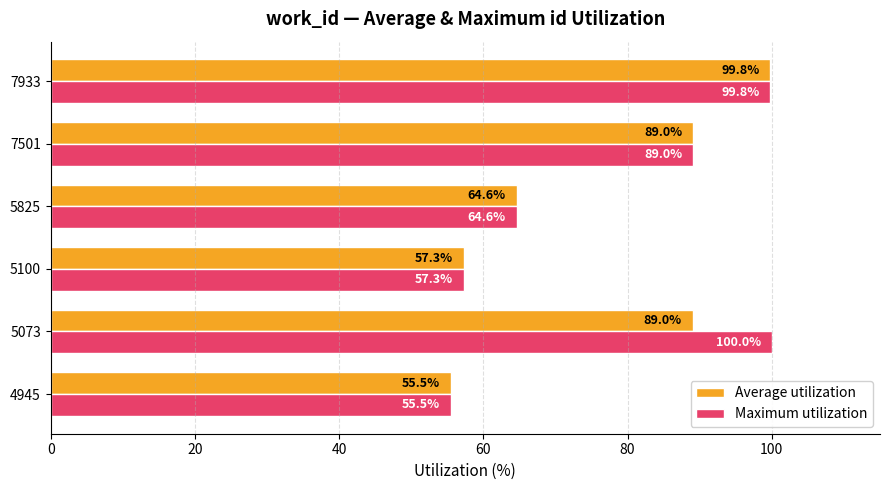

Count the number of data series in this chart.

2